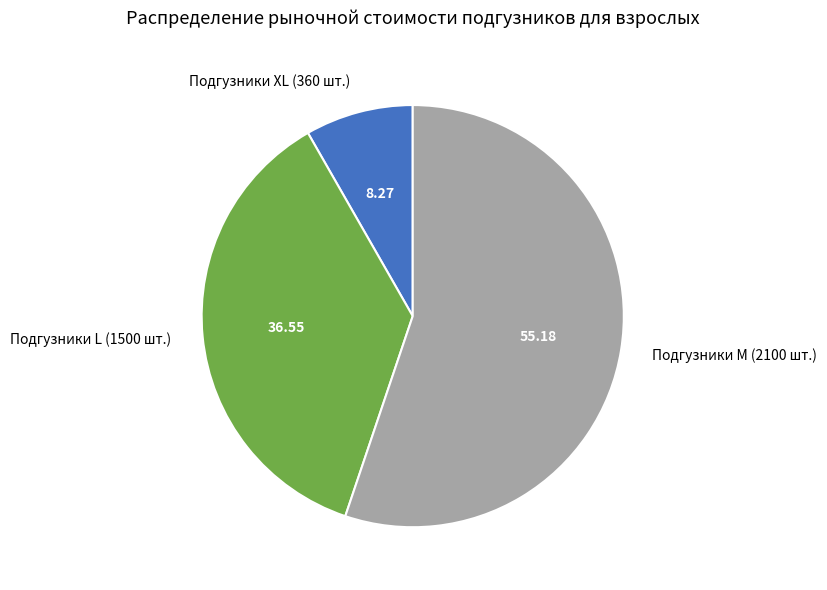

True or false: Подгузники L (1500 шт.) accounts for 37% of the total.

True